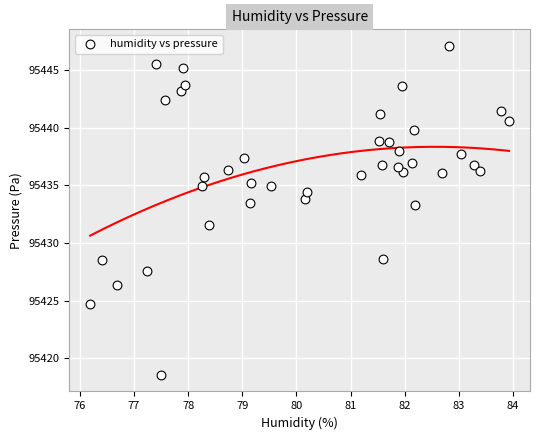

What Y value in the scatter plot is closest to 95432?

95431.6